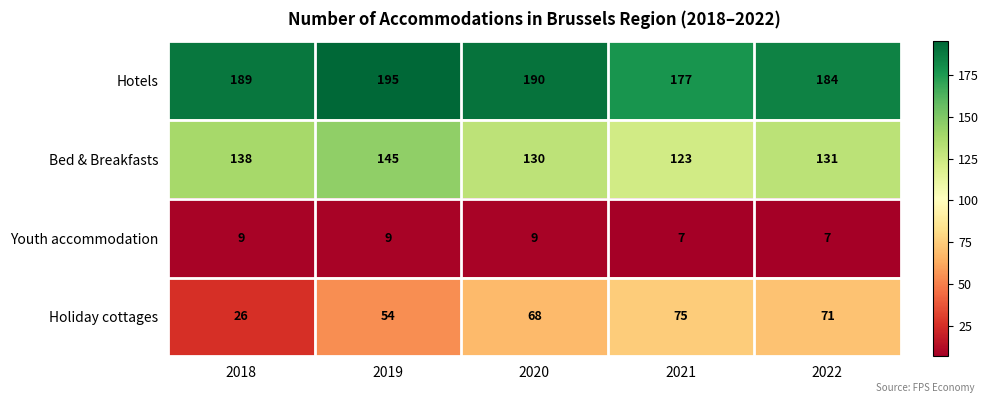

Rank the series by their maximum value, from lowest to highest.

Youth accommodation, Holiday cottages, Bed & Breakfasts, Hotels